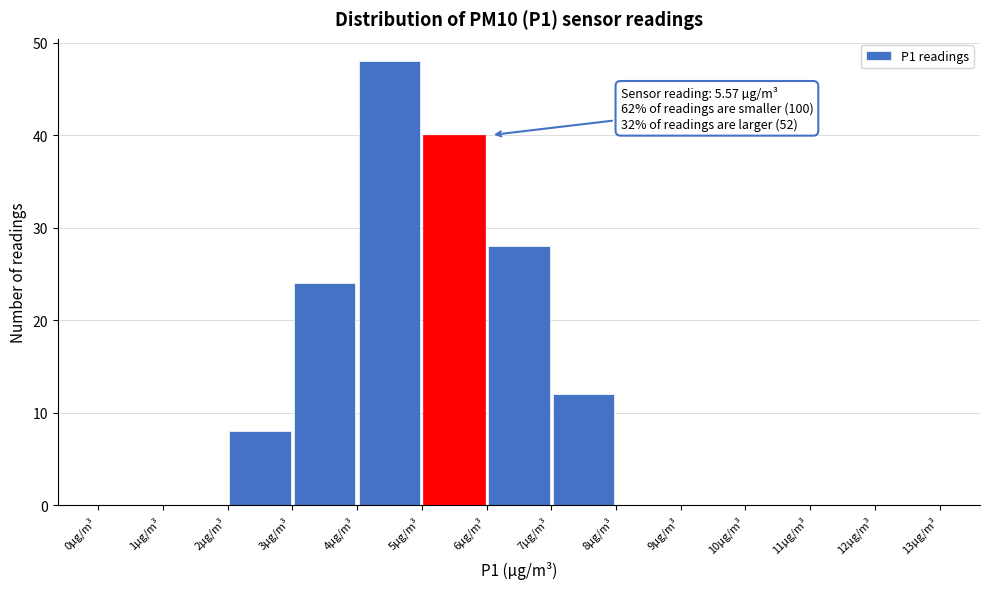

Which range on the x-axis has the tallest bar?

4 to 5